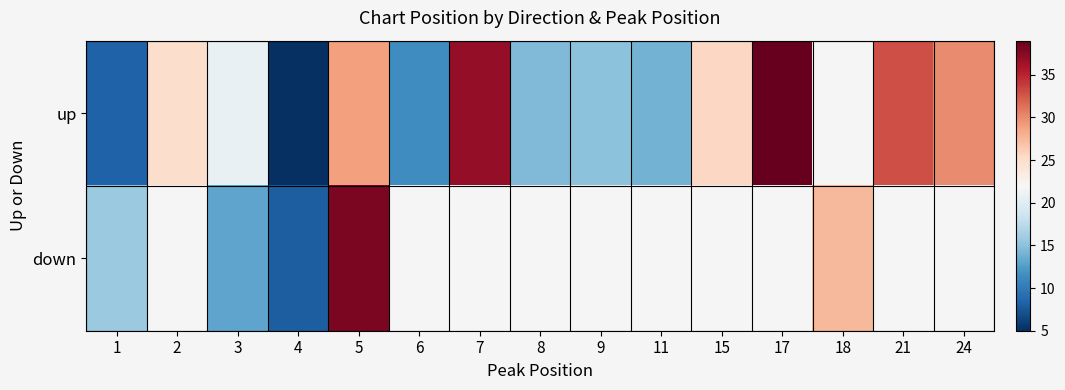

How many positive values does the up series have?

14